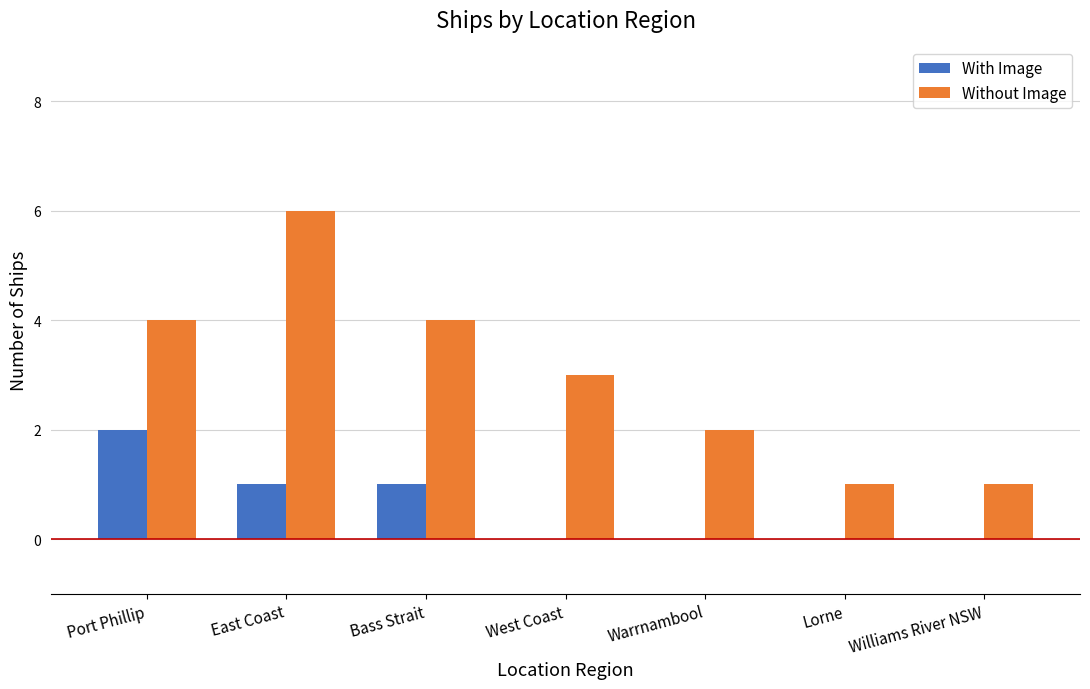

Reading left to right, extract all data points from this chart.

With Image: Port Phillip=2	East Coast=1	Bass Strait=1	West Coast=0	Warrnambool=0	Lorne=0	Williams River NSW=0
Without Image: Port Phillip=4	East Coast=6	Bass Strait=4	West Coast=3	Warrnambool=2	Lorne=1	Williams River NSW=1